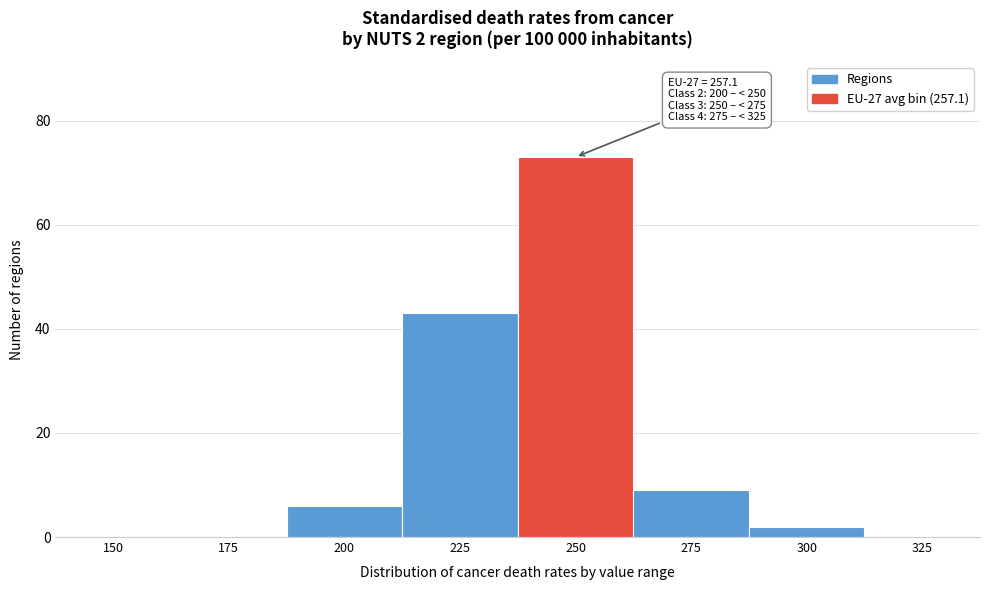

Reading right to left, transcribe all the data shown in this chart.

325=0	300=2	275=9	250=73	225=43	200=6	175=0	150=0